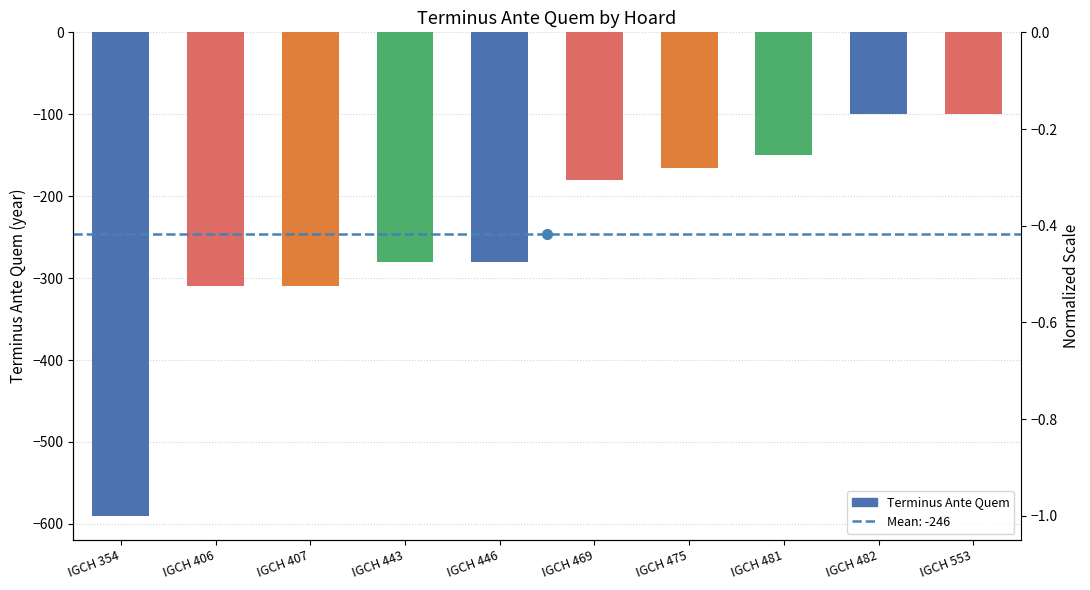

Does the chart contain stacked bars?

No